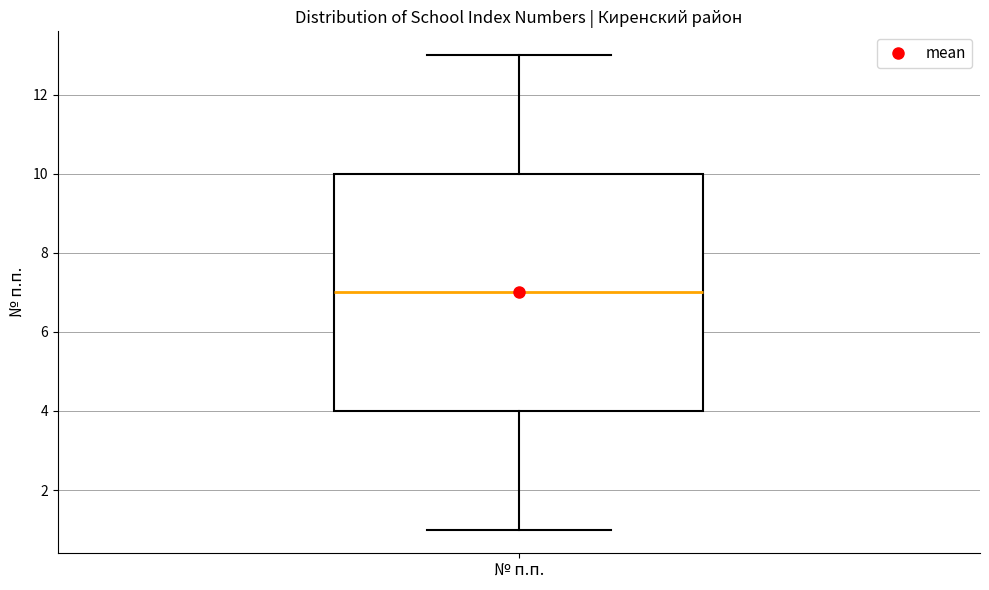

Where does the lower whisker of the box for № п.п. end on the y-axis? The values are not printed on the chart, so give them approximately, as read against the axis.

1